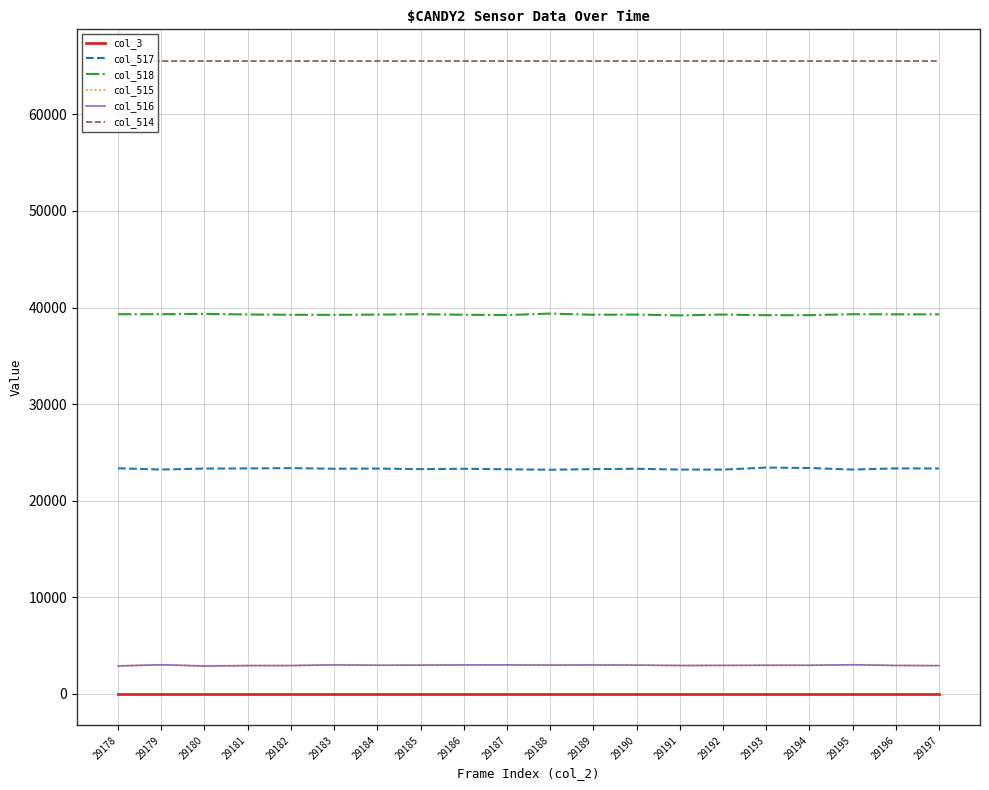

What is the total value across all series at 29185?

134034